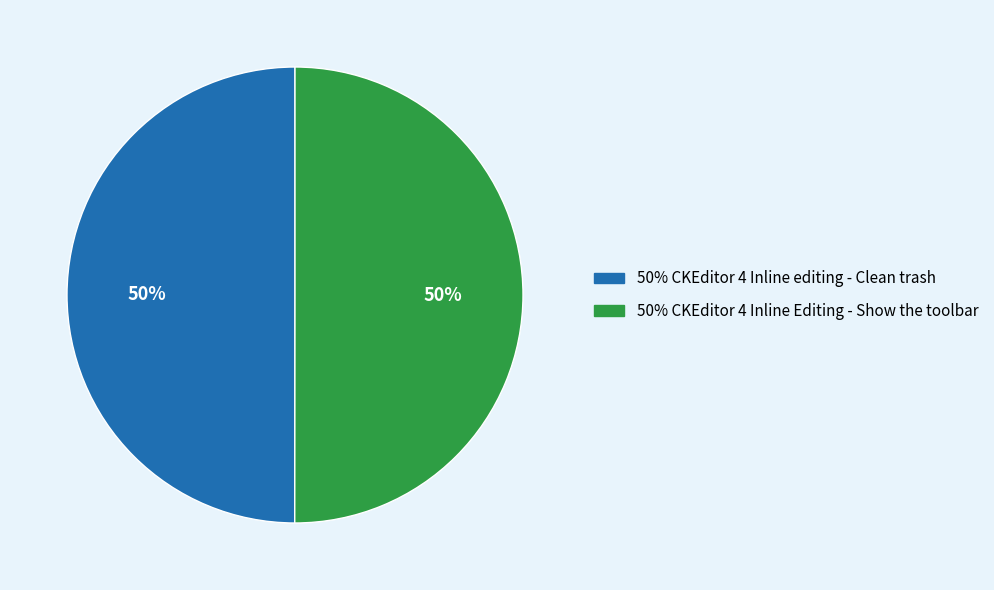

To the nearest percent, what is the average slice percentage?

50%